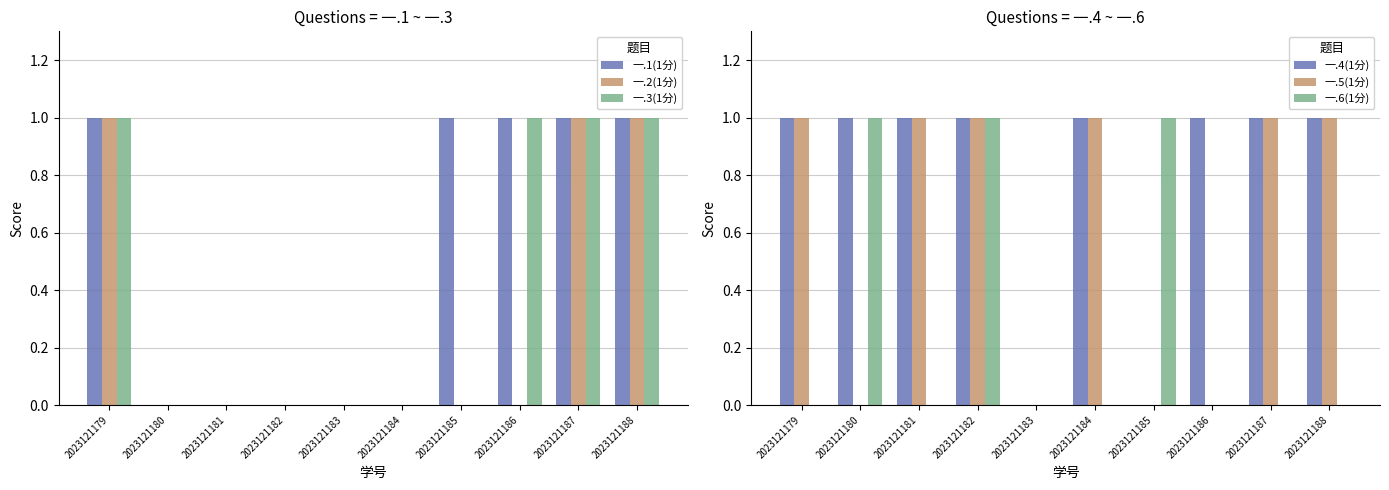

Does the chart contain any negative values?

No